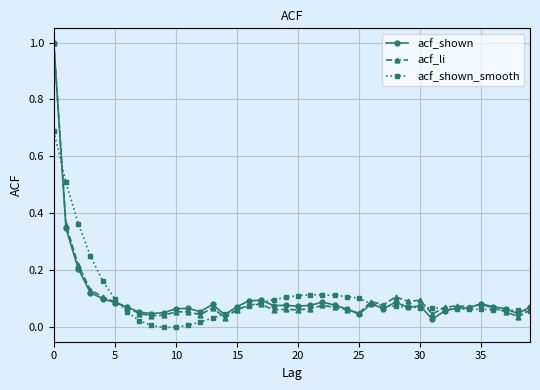

What are all the series names shown in the legend?

acf_shown, acf_li, acf_shown_smooth